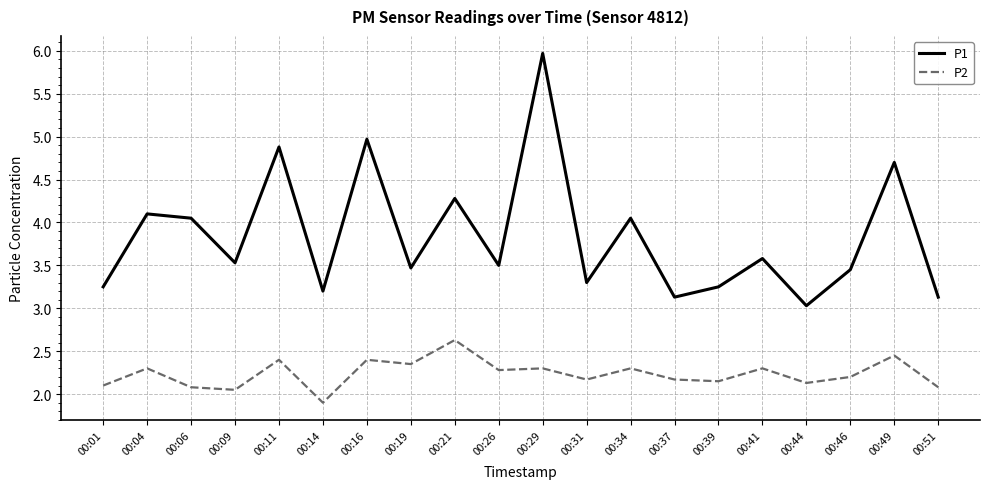

True or false: P1 and P2 intersect in this chart.

False